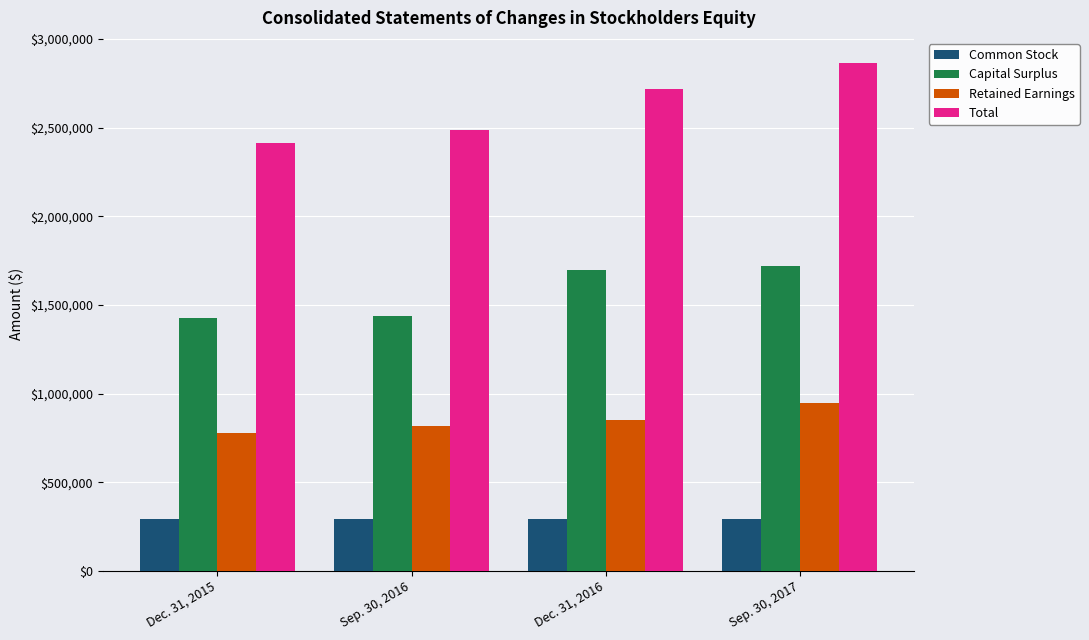

Is it true that Common Stock equals 416828 at Sep. 30, 2017?

False